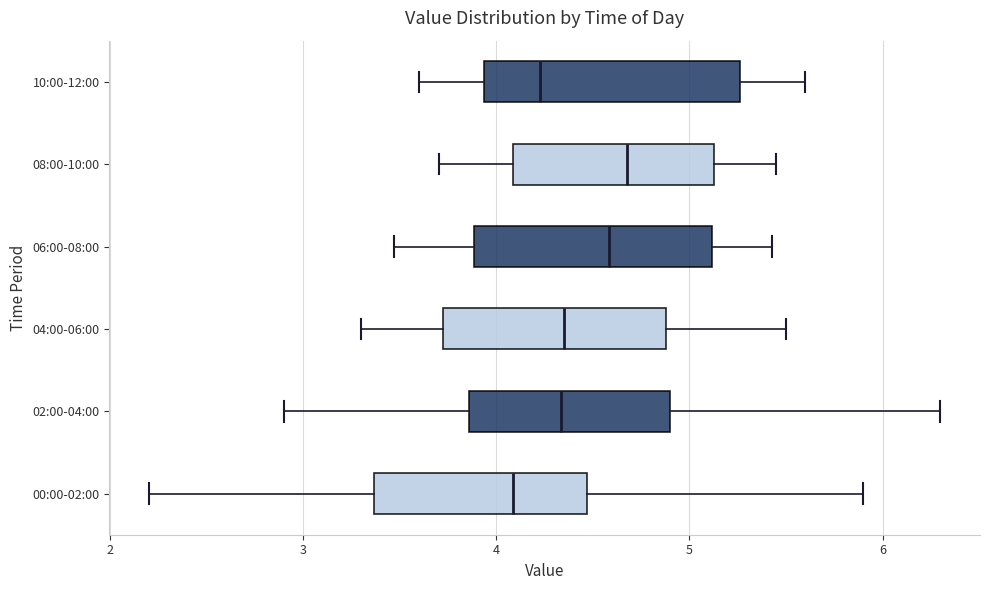

Where is the left edge of the box for 00:00-02:00 on the x-axis? The values are not printed on the chart, so give them approximately, as read against the axis.

3.4